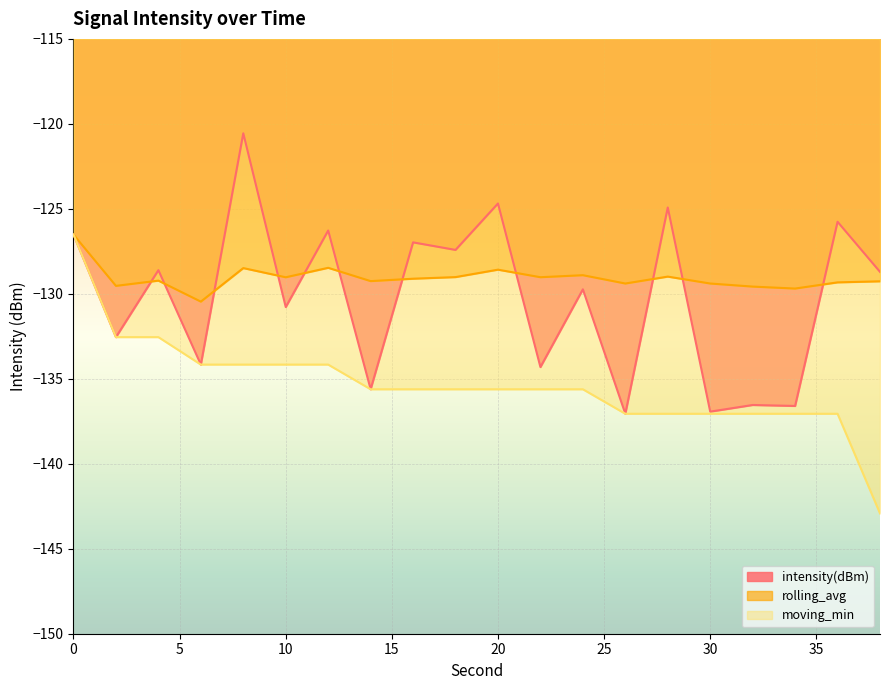

Count the number of categories in the chart.

20